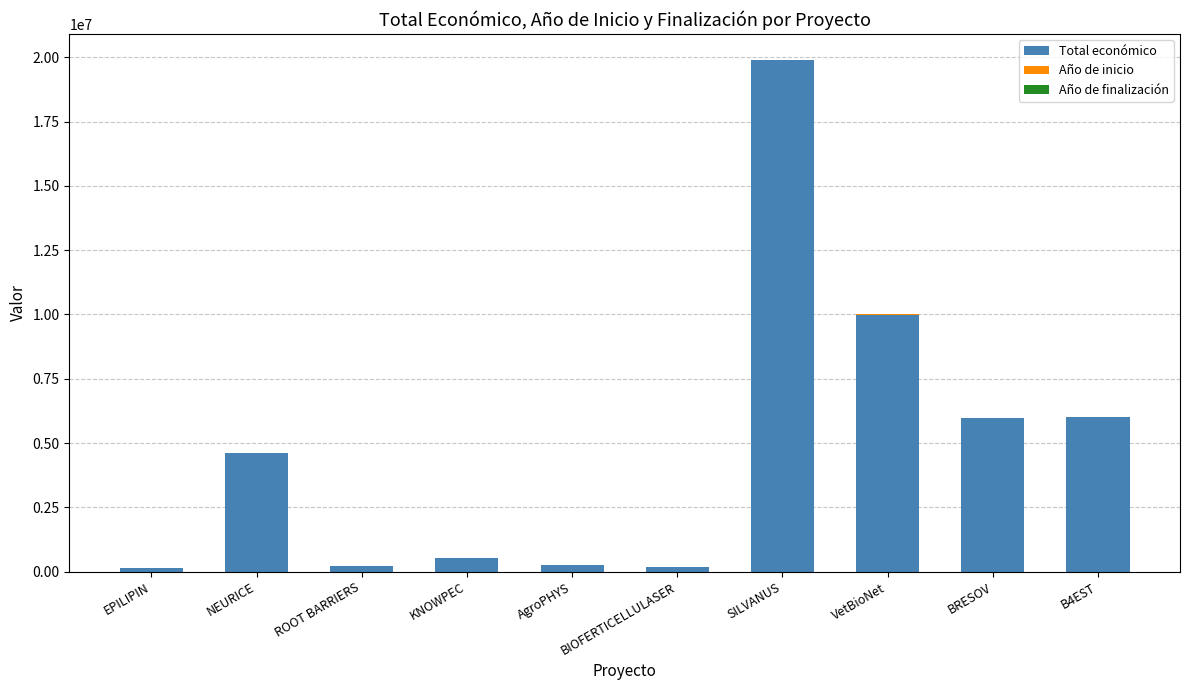

What is the sum of all Total económico values?

47829697